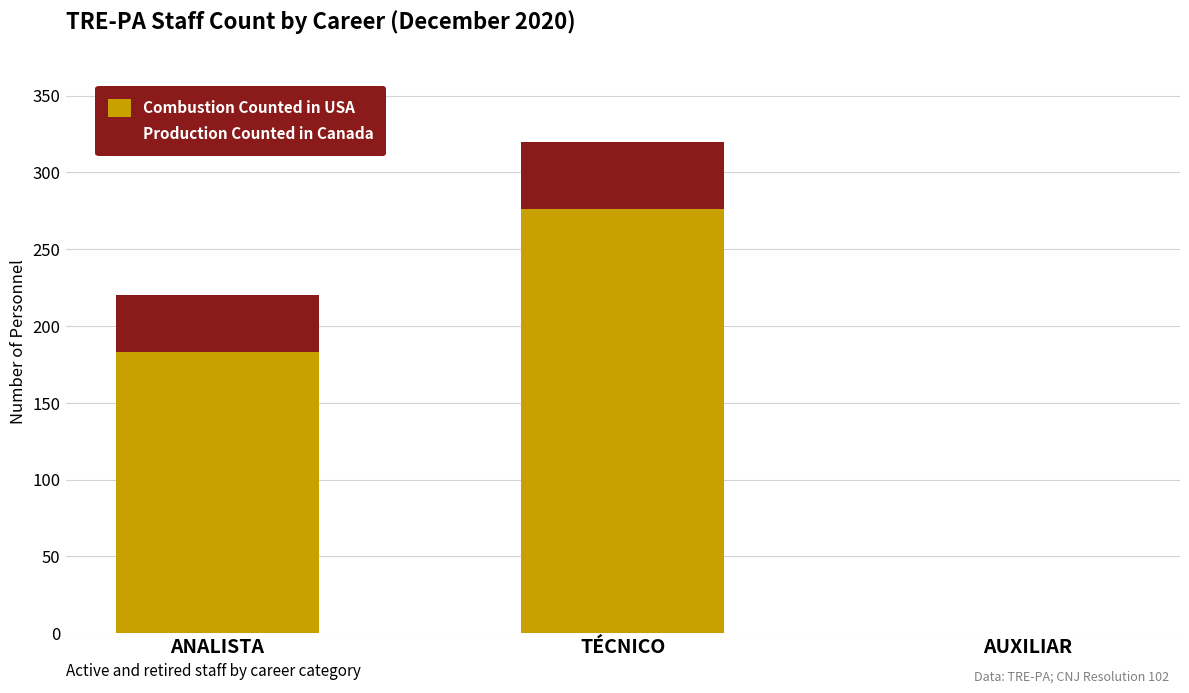

At which label is Combustion Counted in USA closest to 138?

ANALISTA